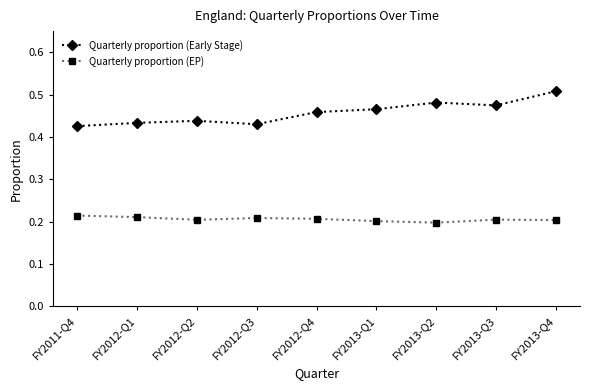

At FY2012-Q1, list the series in order from largest to smallest.

Quarterly proportion (Early Stage), Quarterly proportion (EP)